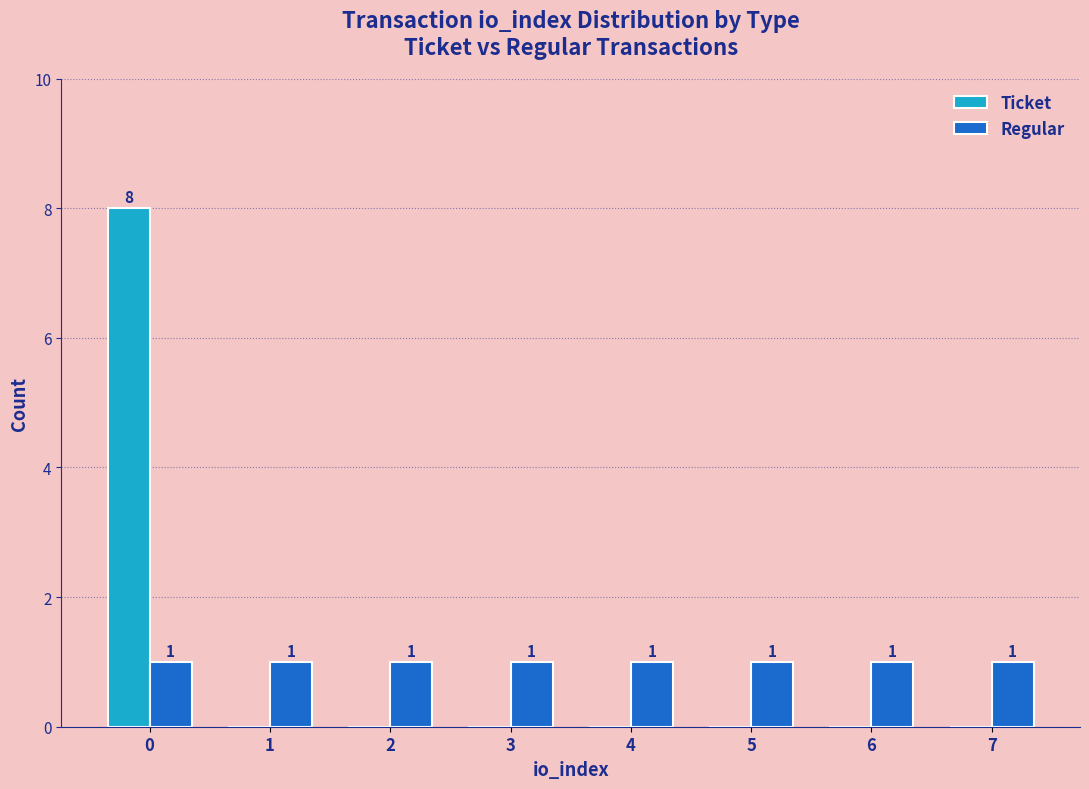

True or false: Ticket has a value of 12 at 0.

False